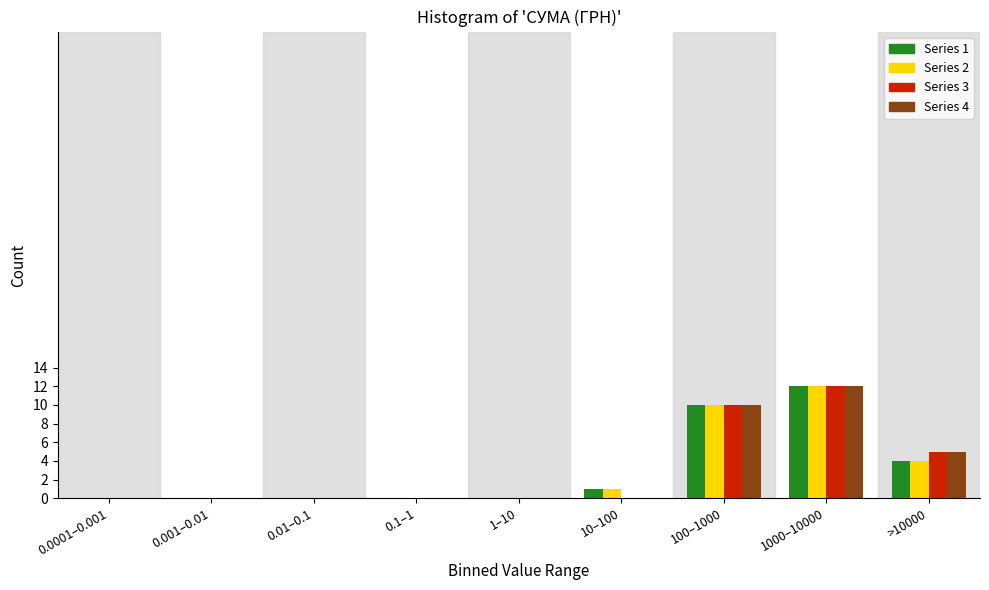

What is the highest value of the Series 3 series?

12